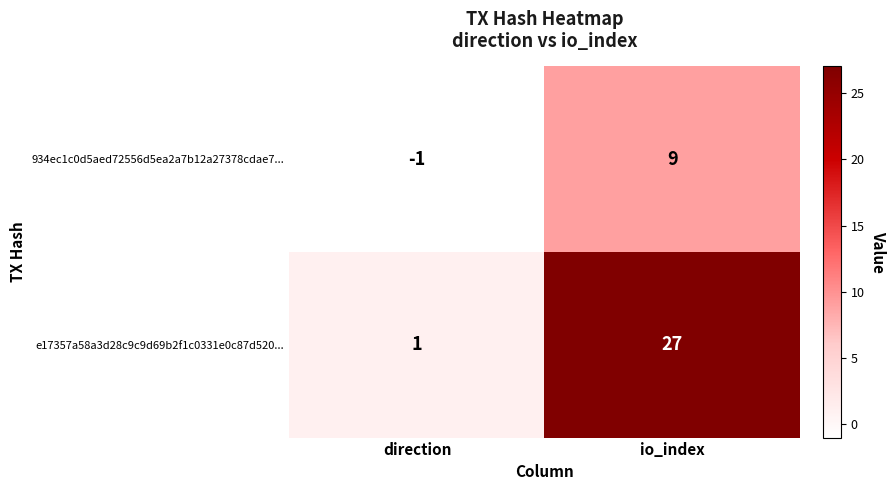

Which series has the largest total across all categories?

e17357a58a3d28c9c9d69b2f1c0331e0c87d520...